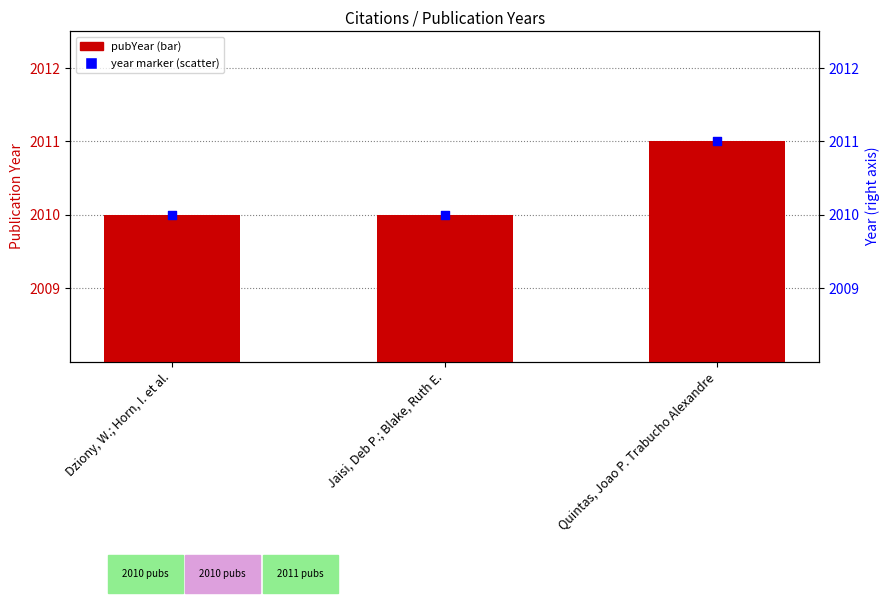

Which series has the widest spread of Y values?

pubYear